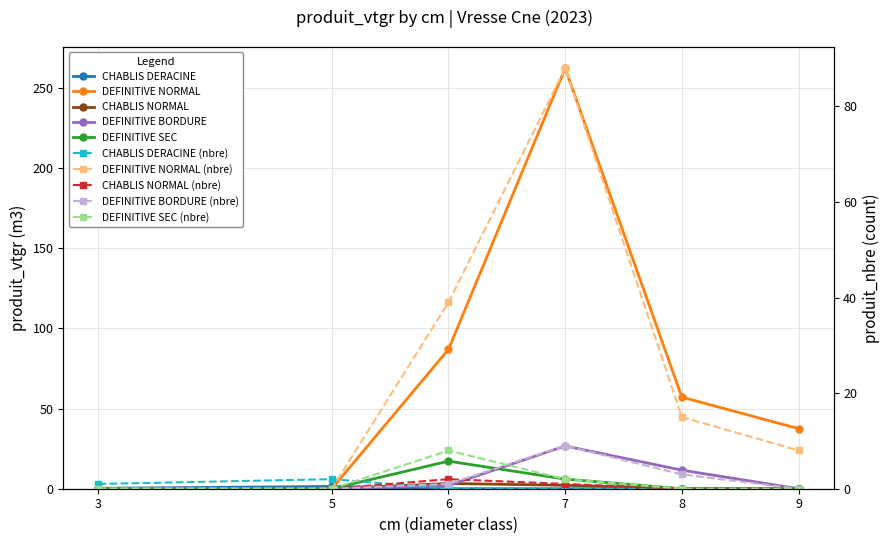

How many interior local peaks does the CHABLIS DERACINE series have?

1